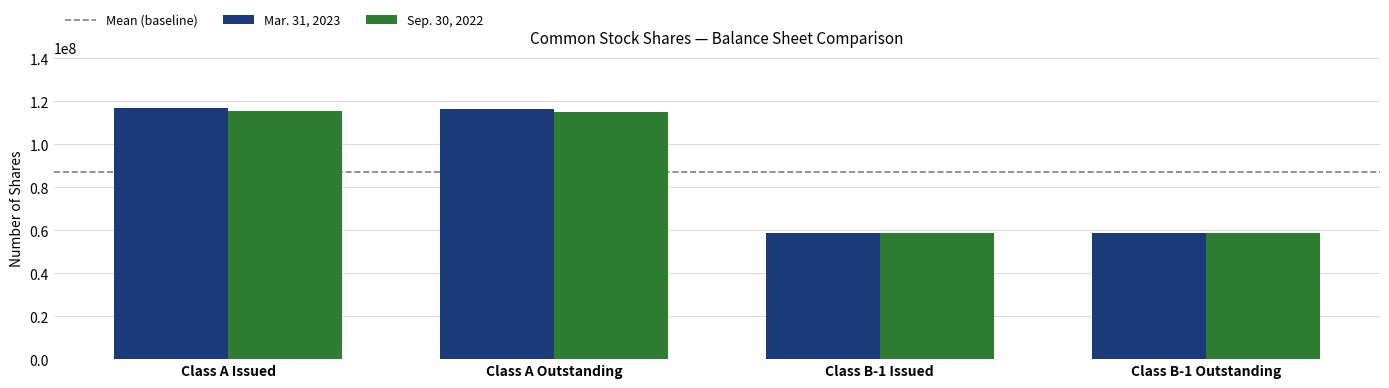

Which series has the widest spread of values?

Mar. 31, 2023